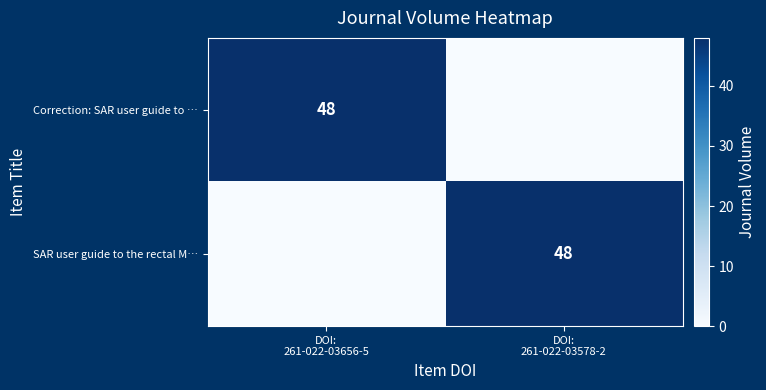

Which series changed the most between DOI: 261-022-03656-5 and DOI: 261-022-03578-2?

Correction: SAR user guide to …